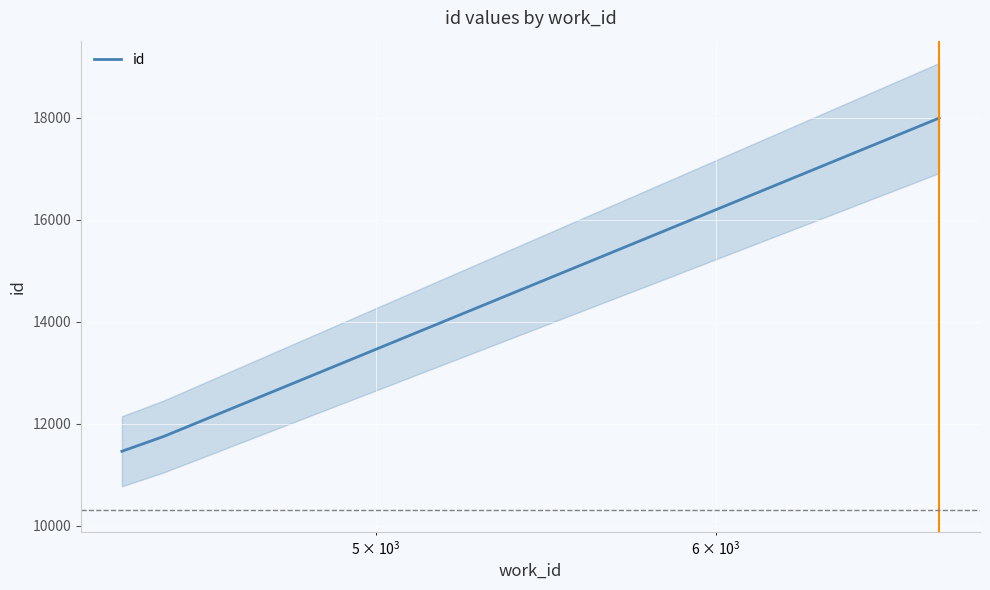

Is this an area chart (filled region under the line)?

No